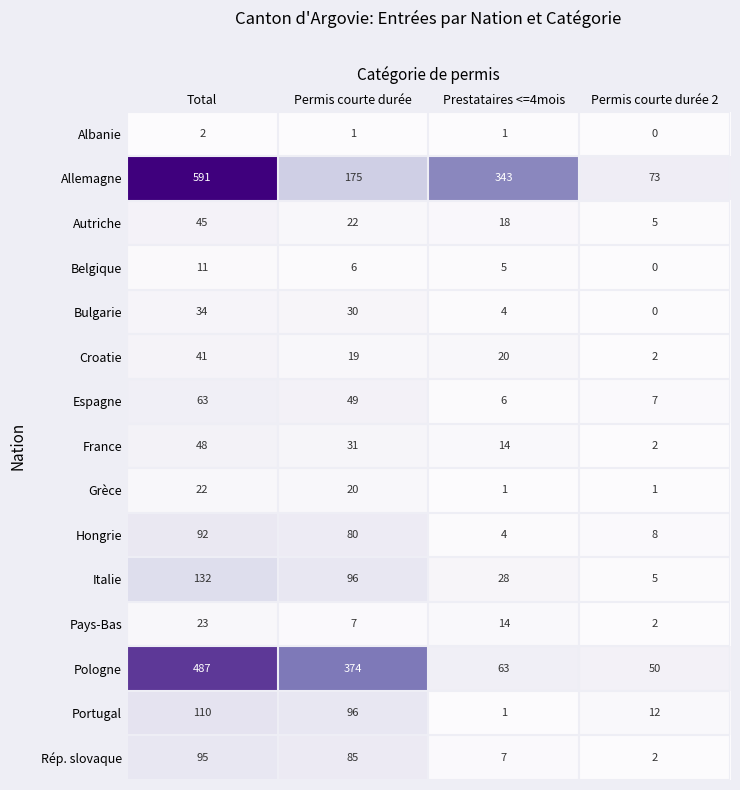

At how many categories does at least one series exceed 83?

3